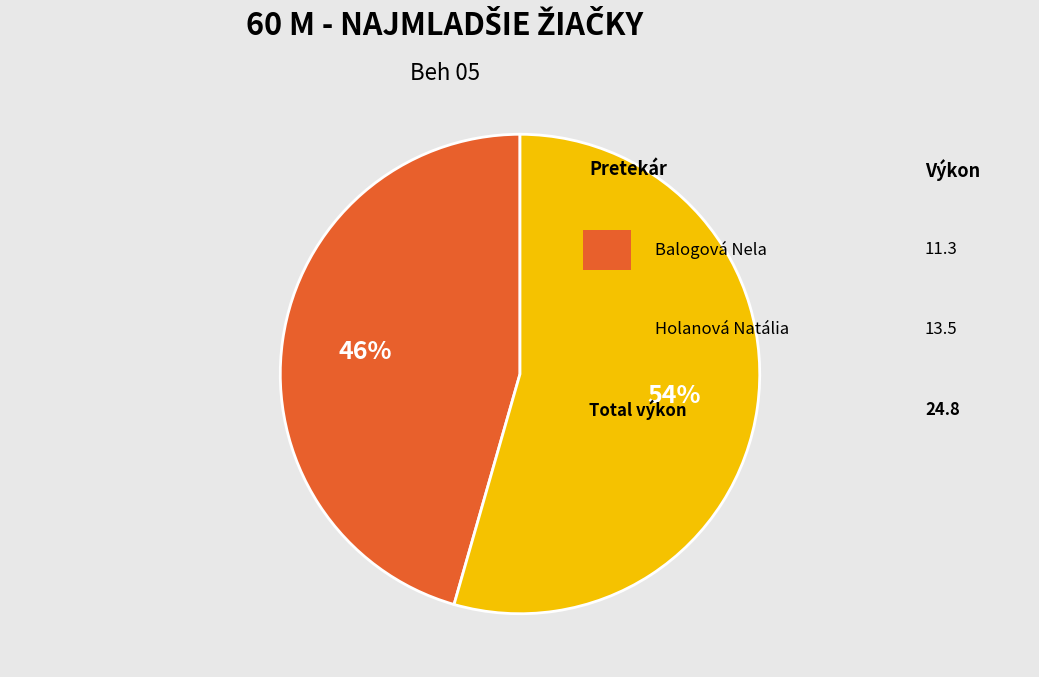

To the nearest percent, what is the average slice percentage?

50%